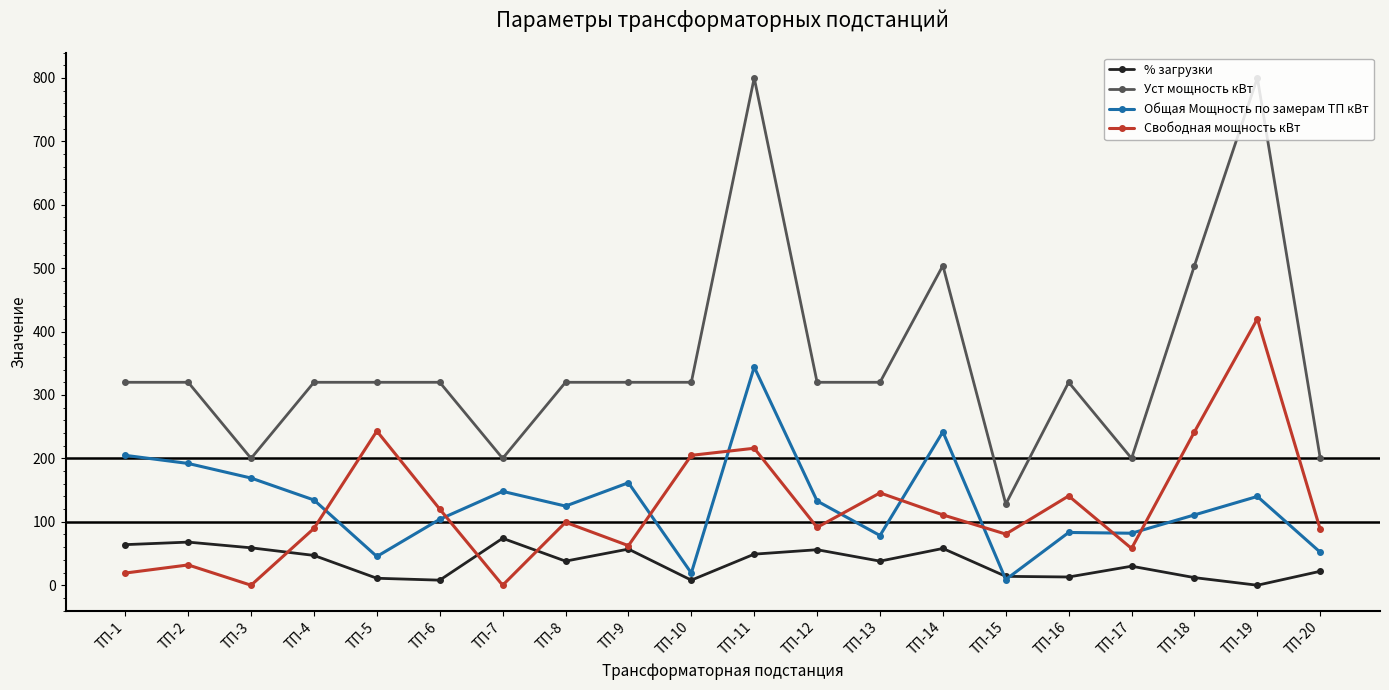

What is the value of the Свободная мощность кВт point at the 4th from the left?

89.6